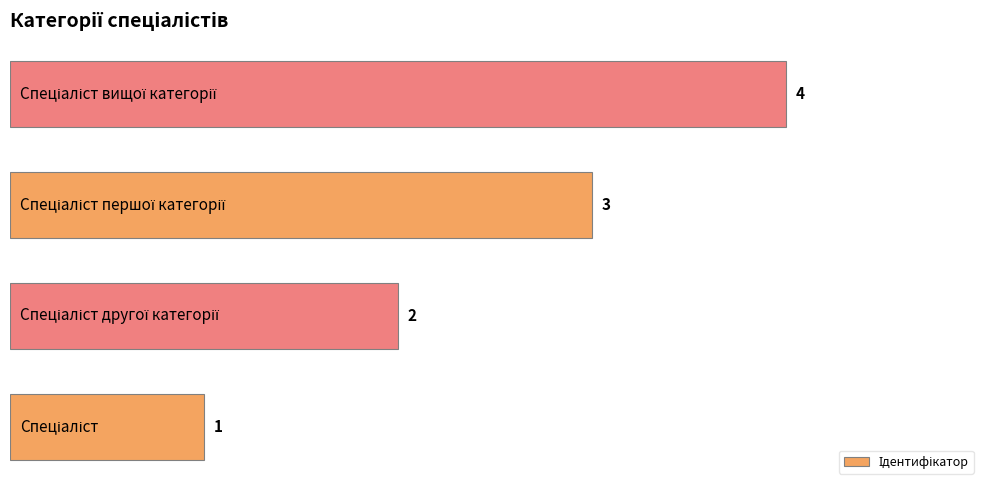

What is the maximum value shown in the chart?

4